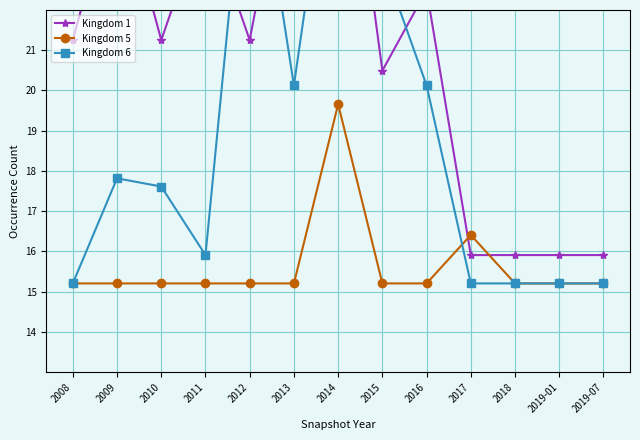

The Kingdom 1 series shows 28.1 at 2015. True or false?

False